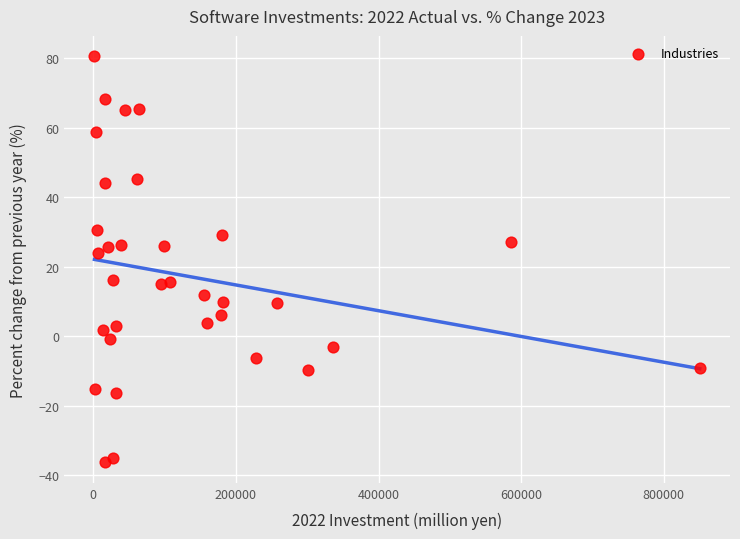

What Y value in the scatter plot is closest to 22?

24.1